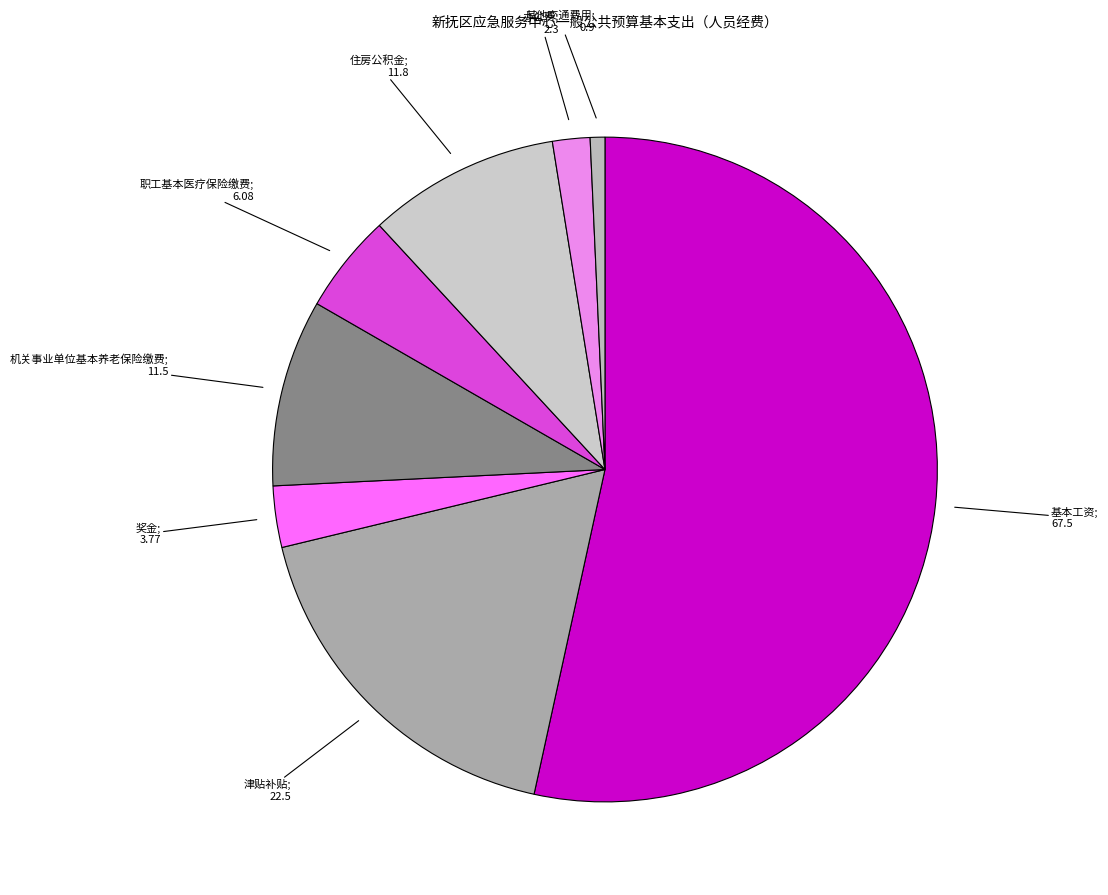

Is there any slice that represents more than half of the pie?

Yes